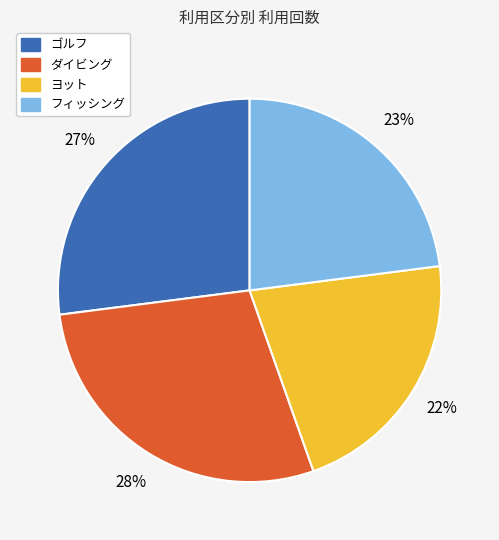

To the nearest percent, what percentage of the pie is ダイビング?

28%